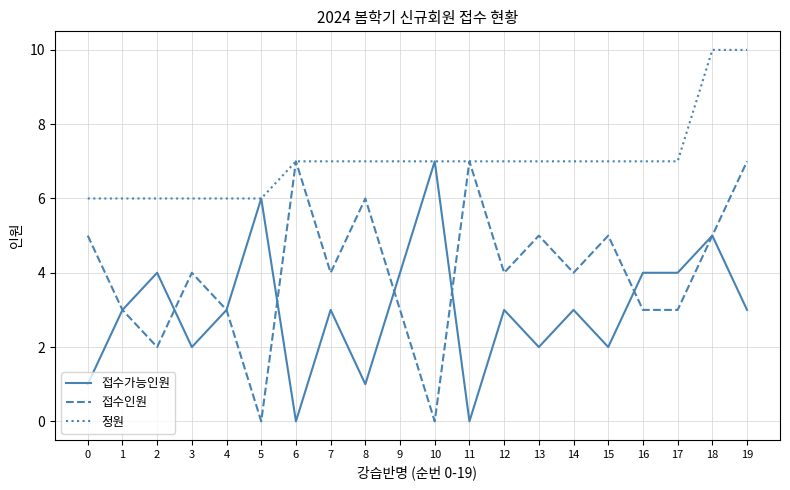

Is it true that 정원 equals 3 at 10?

False